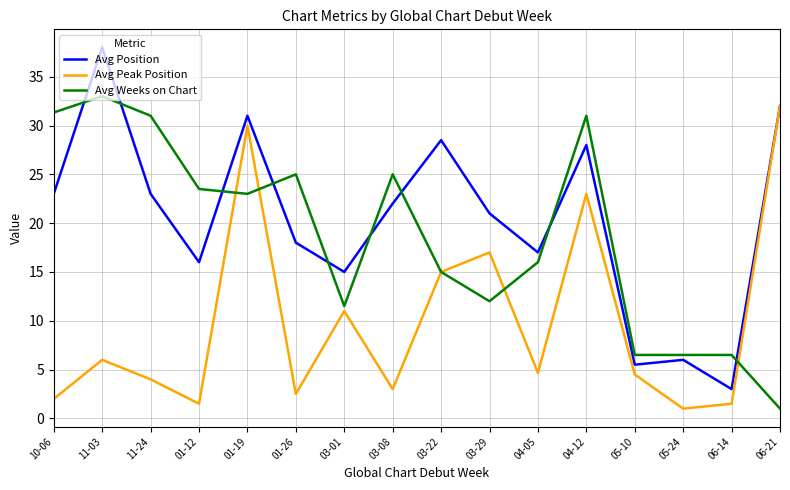

Rank the series by their average value, from lowest to highest.

Avg Peak Position, Avg Weeks on Chart, Avg Position